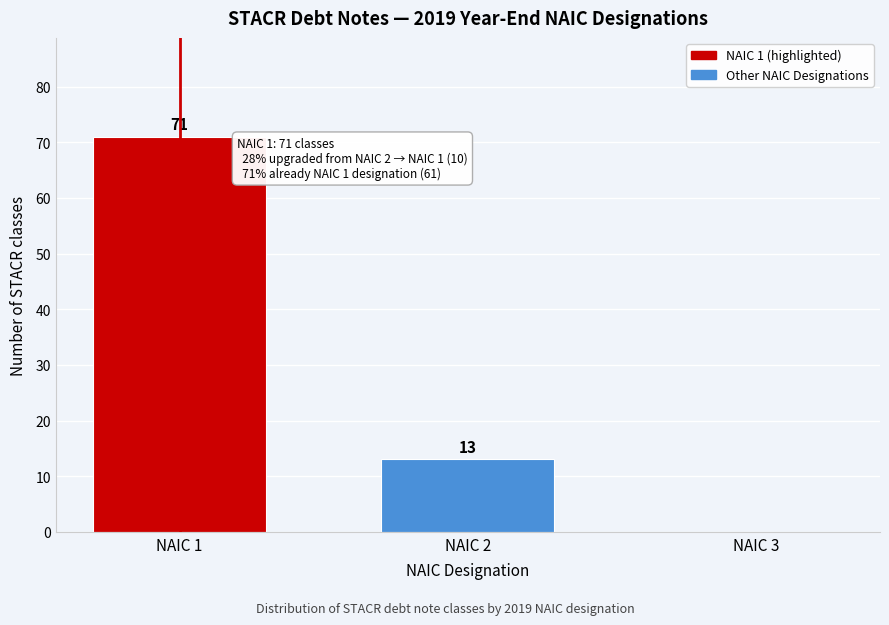

Reading right to left, list all the values displayed in this chart.

NAIC 3=0	NAIC 2=13	NAIC 1=71